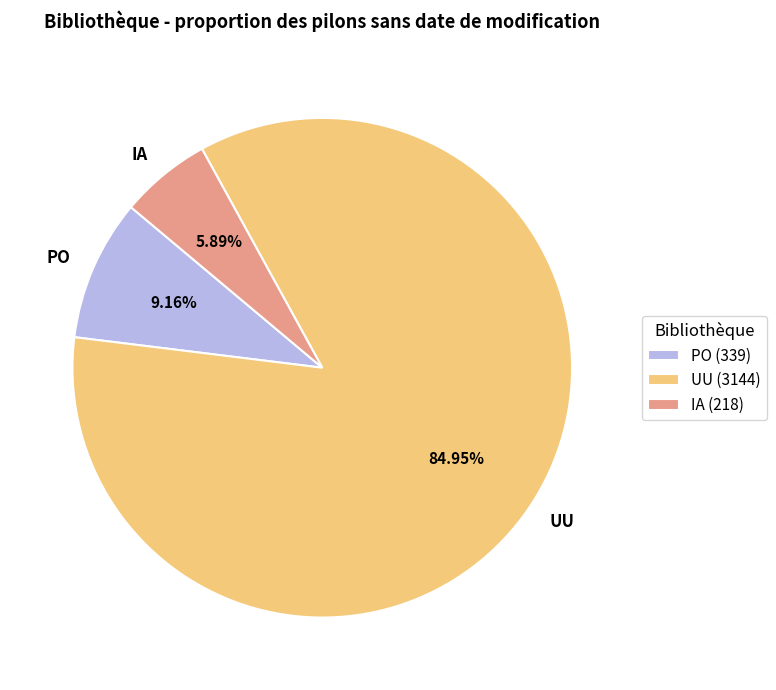

What percentage do UU and IA together represent?

90.8%